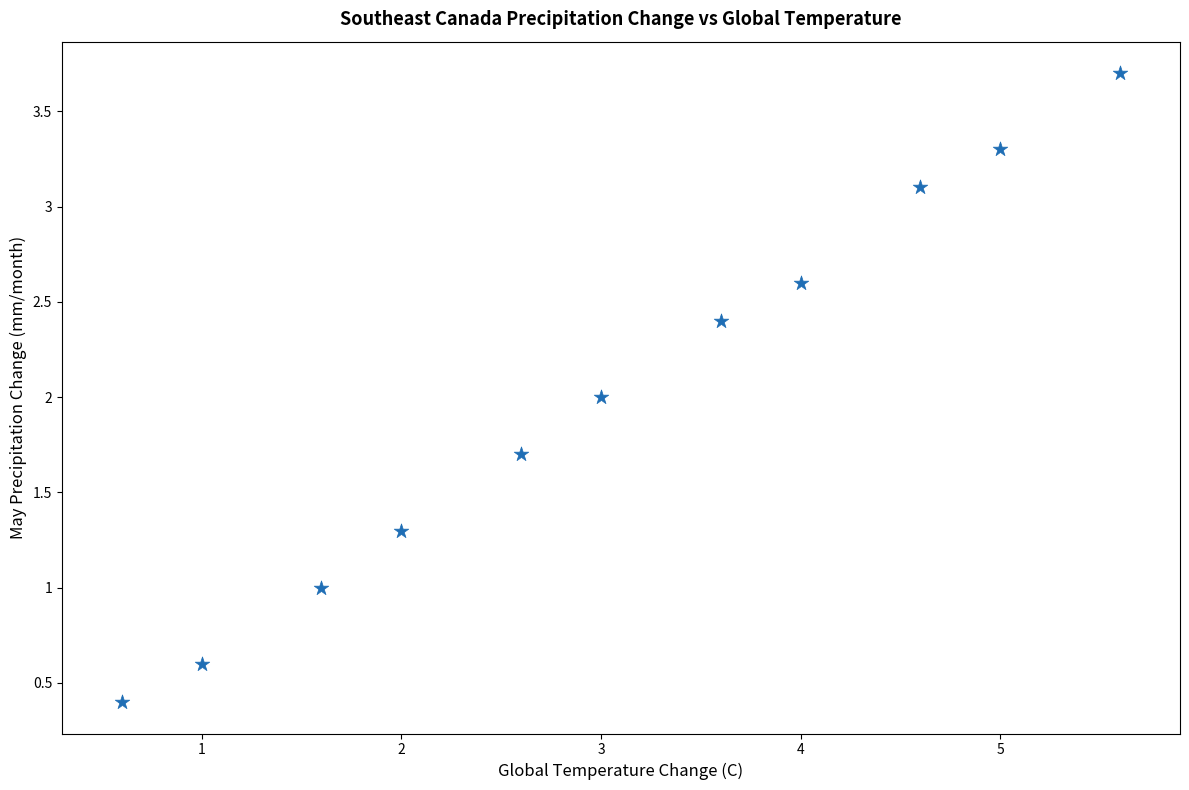

What is the range of Y values (max minus min)?

3.3